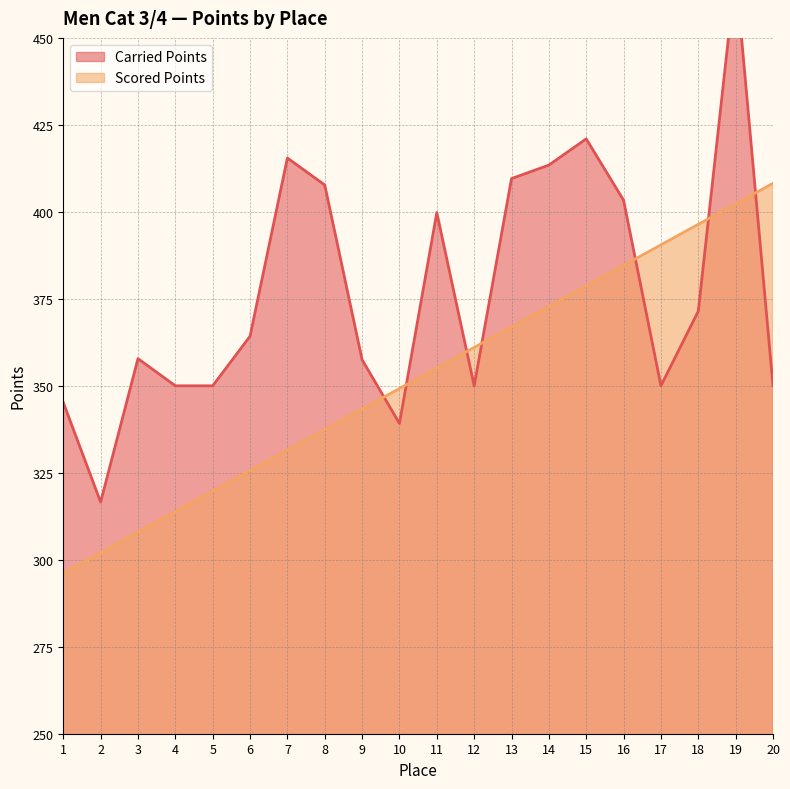

Rank the series at 10 from lowest to highest value.

Carried Points, Scored Points